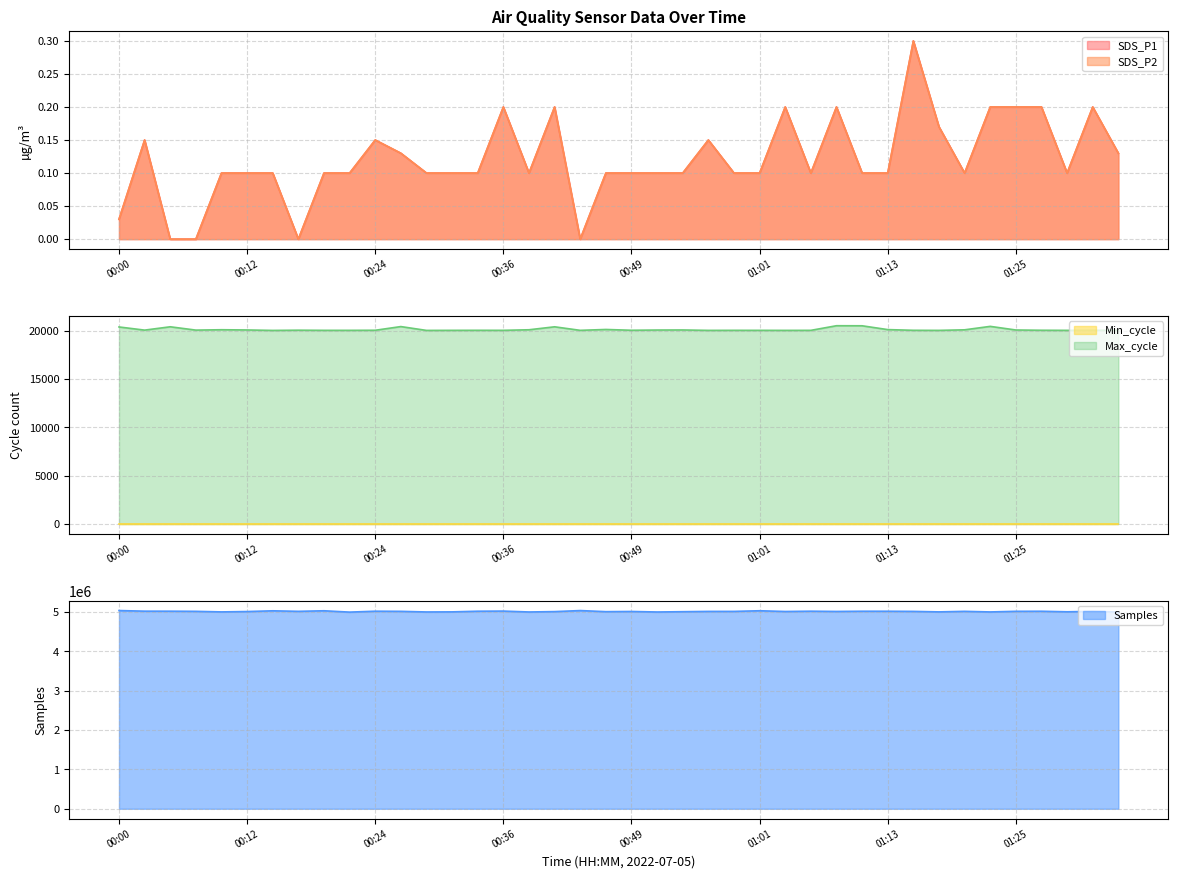

How many values in the SDS_P2 series exceed 0?

36